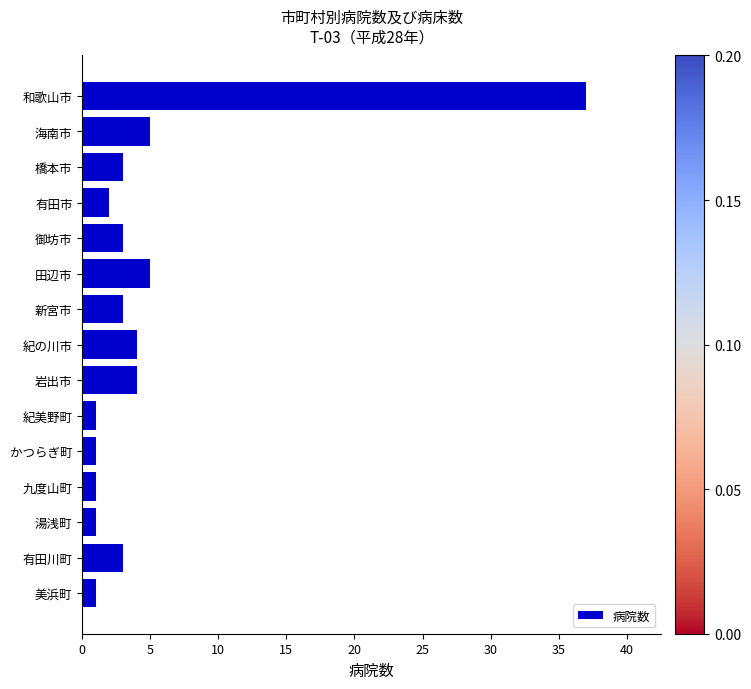

What is the difference between the maximum and minimum values?

36